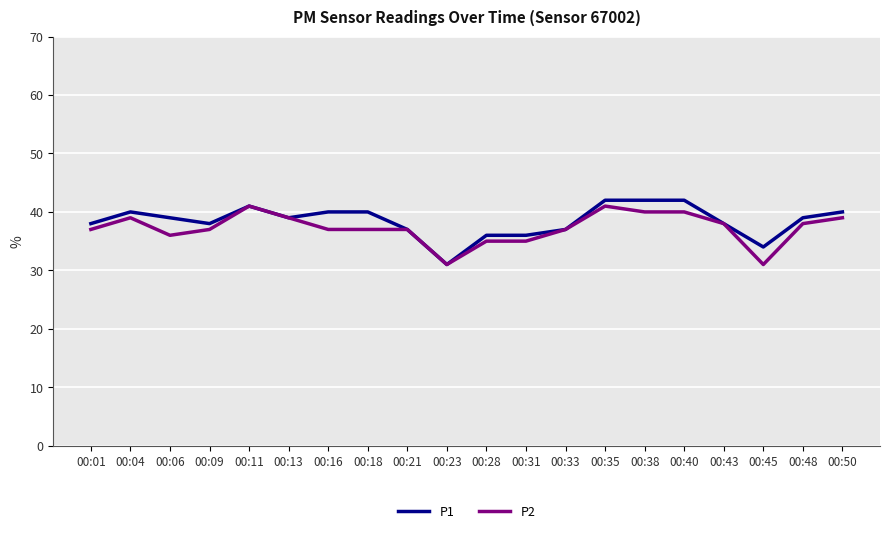

List the series in order of their peak value, highest first.

P1, P2